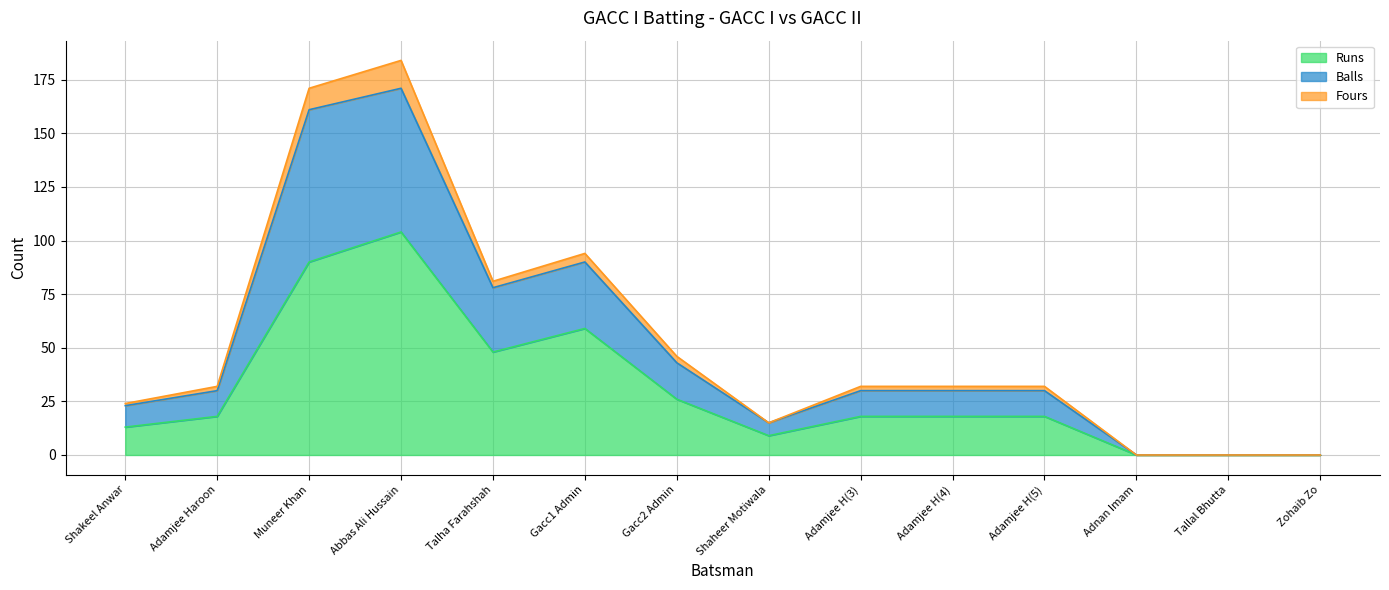

How many data points does each series have?

14